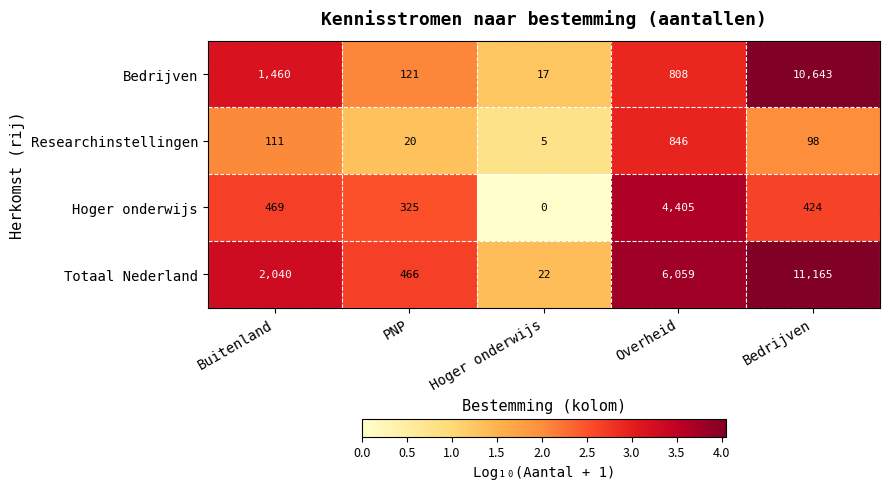

At which label does Bedrijven reach its minimum?

Hoger onderwijs